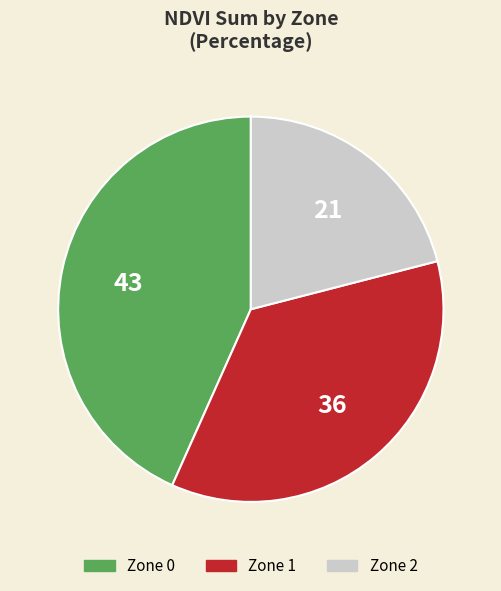

How many segments does this pie chart have?

3